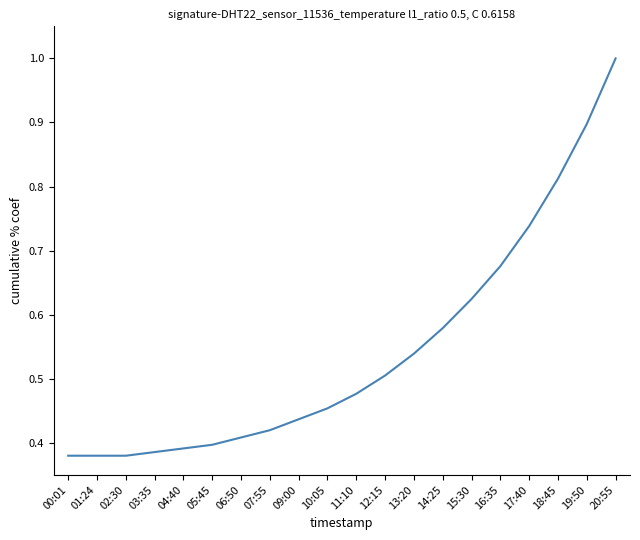

Is it true that the value at 19:50 is 1.3?

False